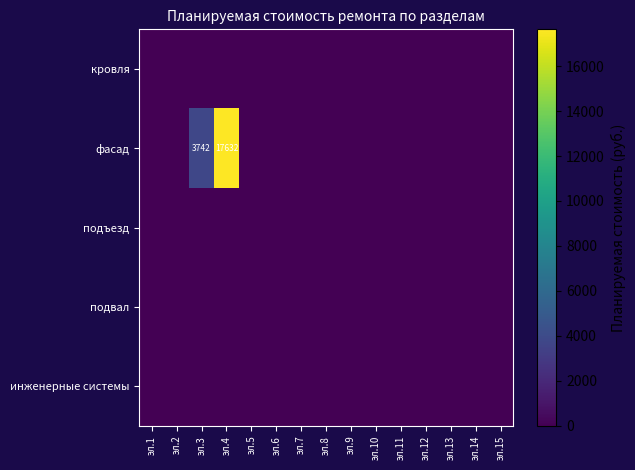

Which category has the lowest value in the кровля series?

эл.1